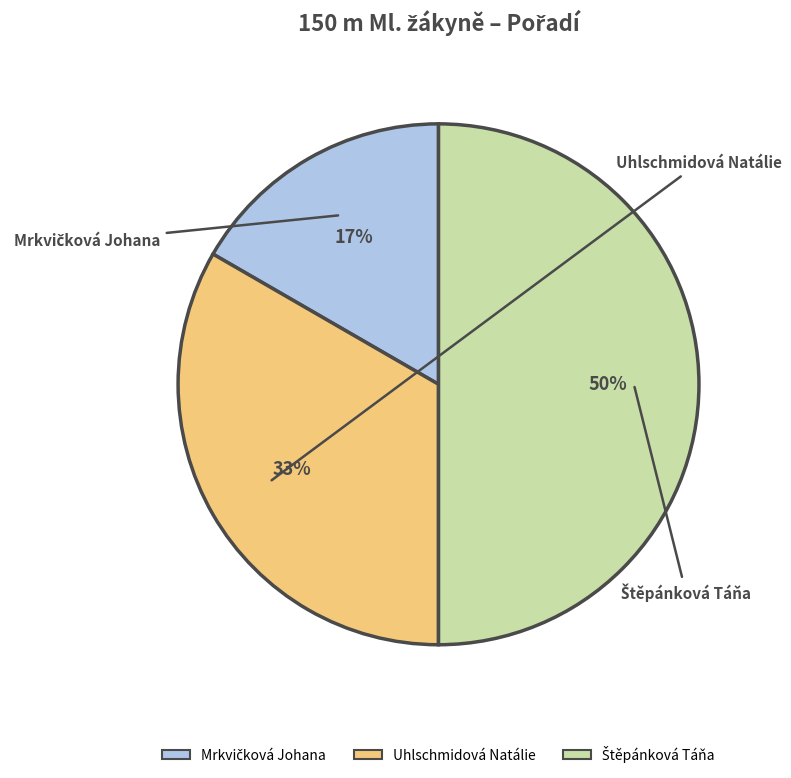

What percentage is the Uhlschmidová Natálie slice, to the nearest percent?

33%